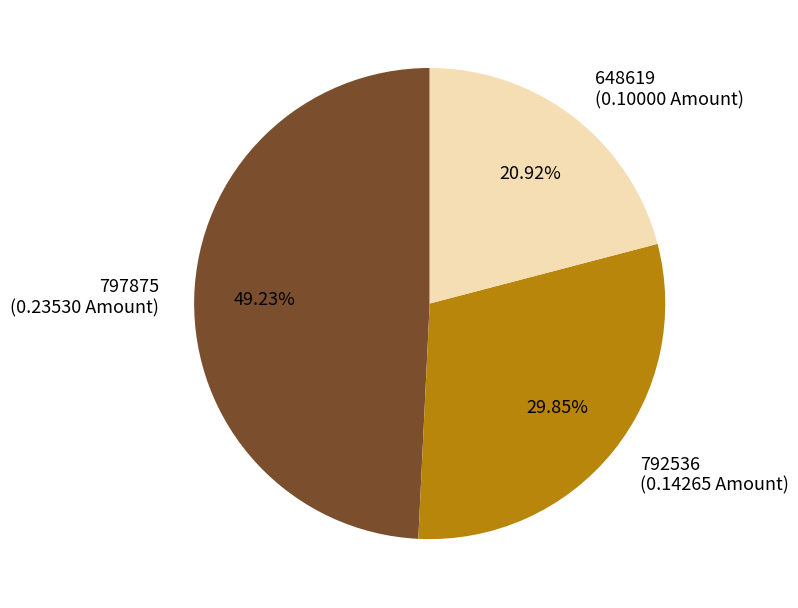

Does 797875 represent more than half of the total?

No